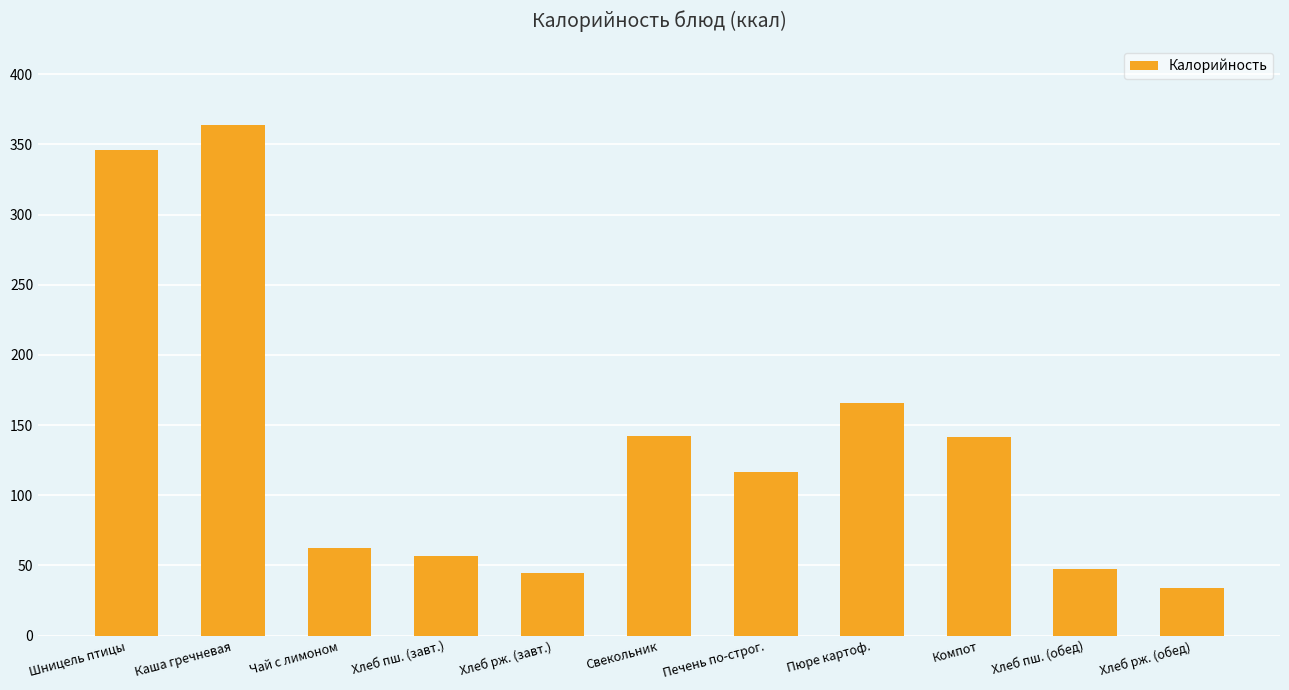

At which category does the chart reach its minimum across all series?

Хлеб рж. (обед)